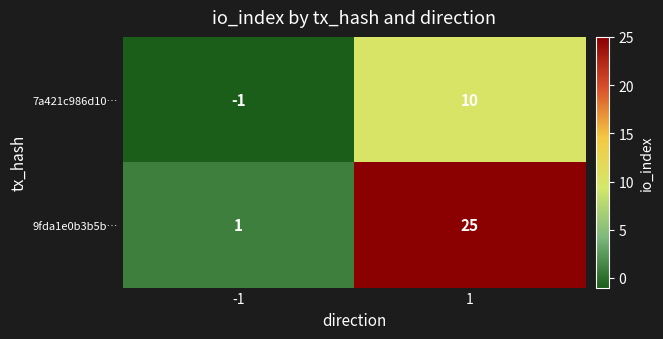

What is the difference between the 9fda1e0b3b5b… values at 1 and -1?

24